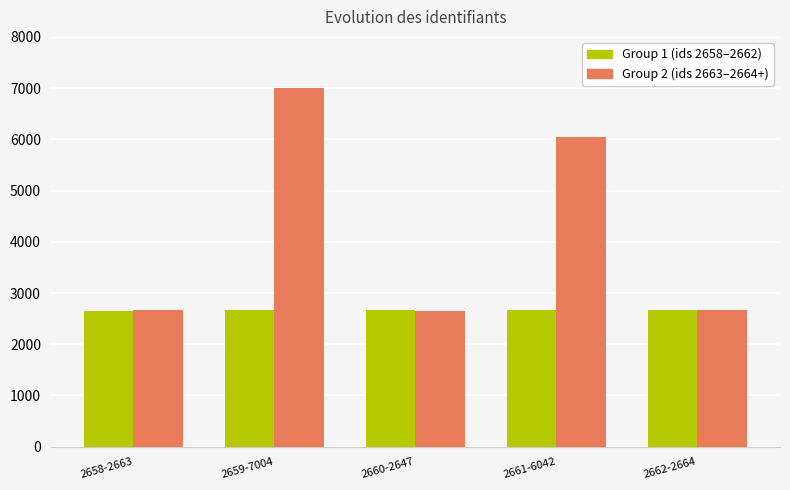

What is the sum of all Group 1 (ids 2658–2662) values?

13300